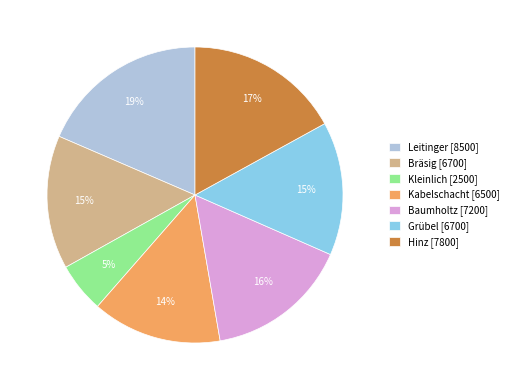

Do Kleinlich [2500] and Leitinger [8500] together represent more than half of the pie?

No